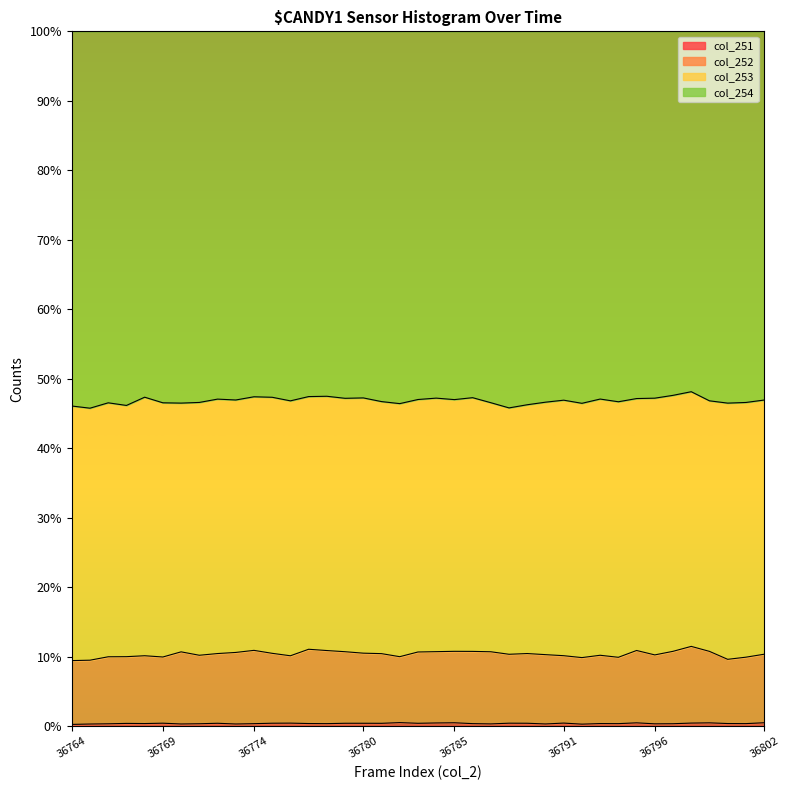

Which category has the highest value in the col_251 series?

36782